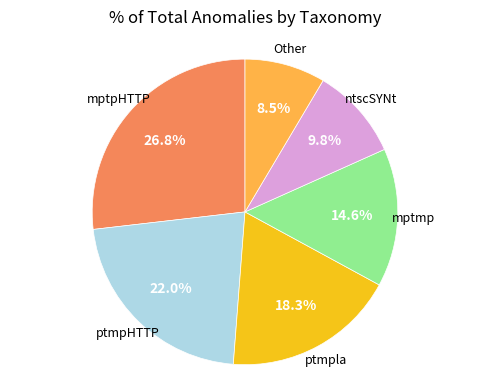

The mptmp slice represents 5% of the pie. True or false?

False